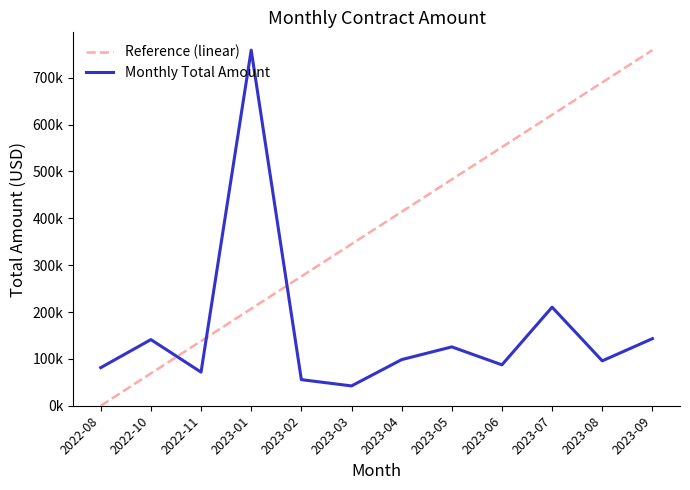

Rank the series by their maximum value, from highest to lowest.

Reference (linear), Monthly Total Amount